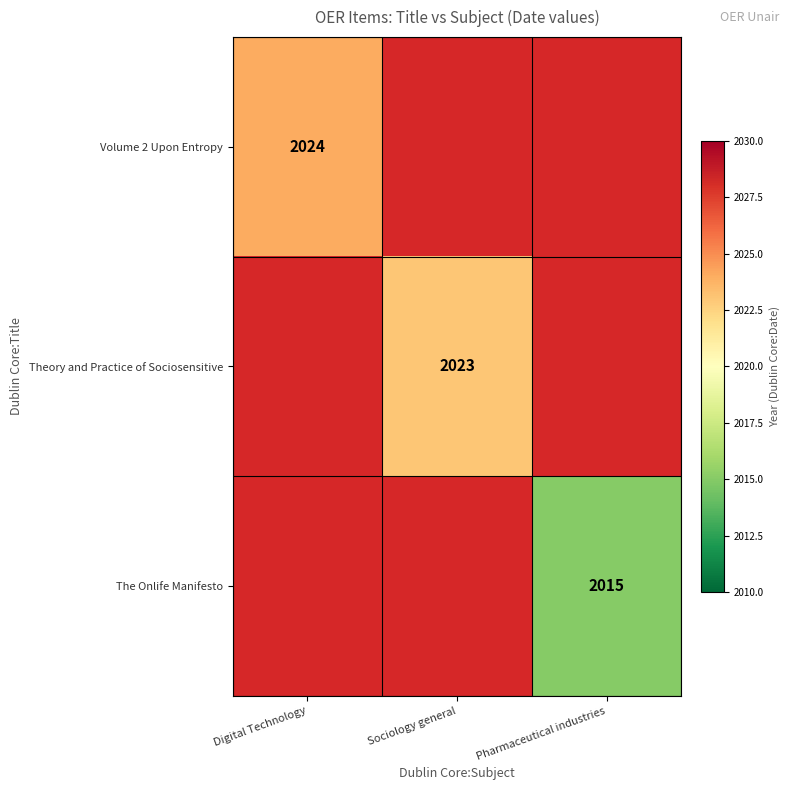

True or false: The Onlife Manifesto has a value of 1048 at Pharmaceutical industries.

False